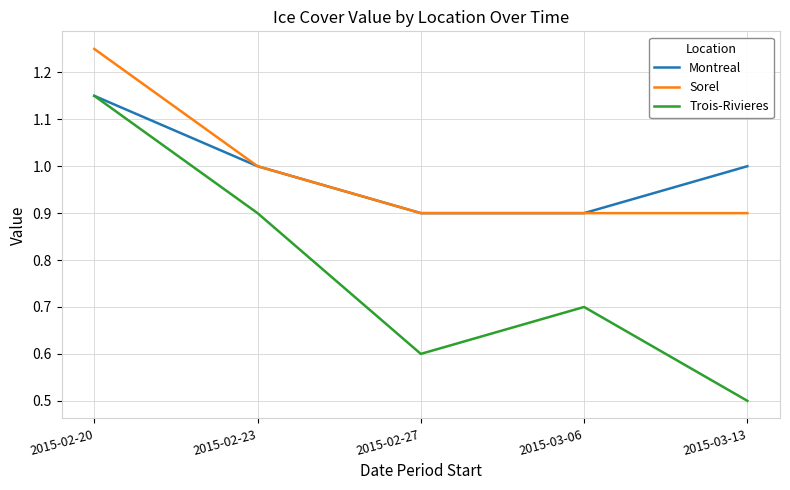

Which series has the largest range (max minus min)?

Trois-Rivieres